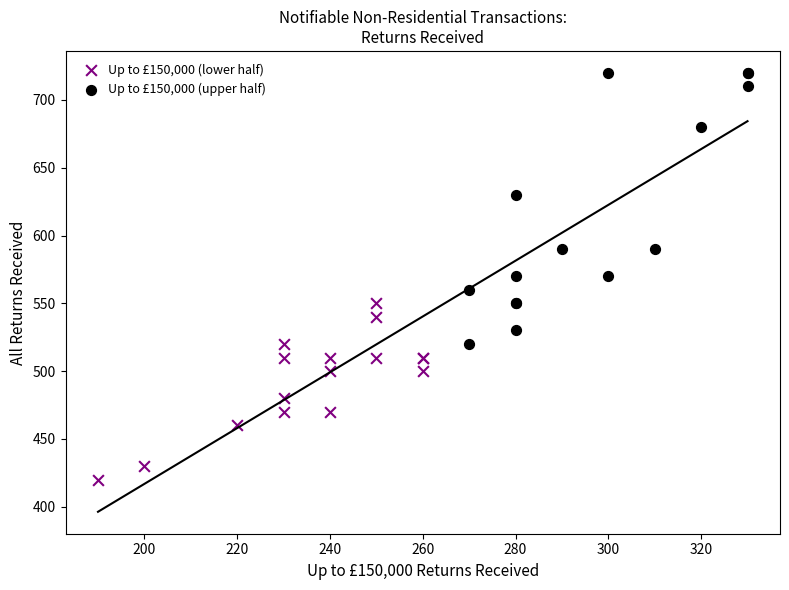

Which series has the widest spread of Y values?

Up to £150,000 (upper half)